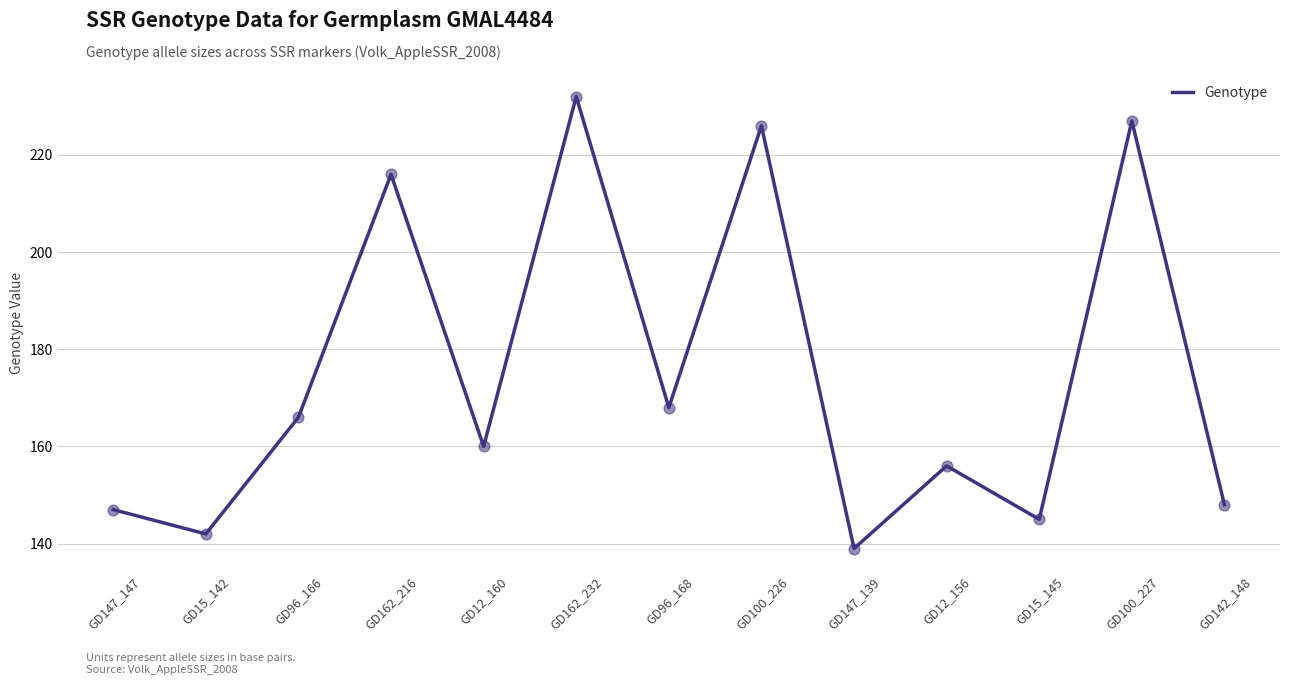

Approximately how many times larger is the value at GD142_148 compared to GD96_166?

0.9